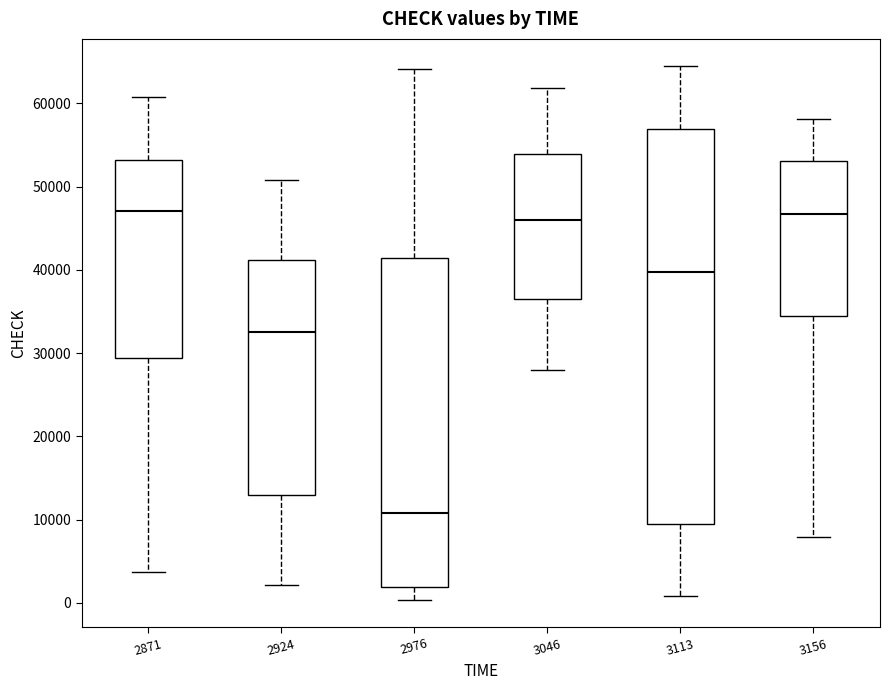

Reading left to right, transcribe this box plot: for each box, give where its median line is, the range the box spans, and where its two whiskers end, as read against the y-axis. The values are not printed on the chart, so give them approximately, as read against the axis.

2871: median 47000, box 29000 to 53000, whiskers 4000 to 61000
2924: median 33000, box 13000 to 41000, whiskers 2000 to 51000
2976: median 11000, box 2000 to 41000, whiskers 0 to 64000
3046: median 46000, box 37000 to 54000, whiskers 28000 to 62000
3113: median 40000, box 9000 to 57000, whiskers 1000 to 65000
3156: median 47000, box 34000 to 53000, whiskers 8000 to 58000